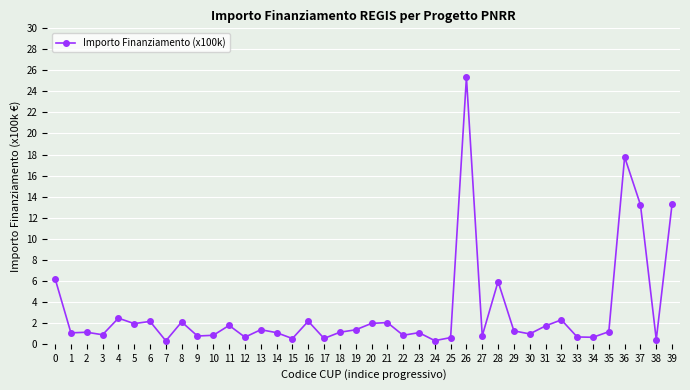

At which category does the chart reach its peak across all series?

26